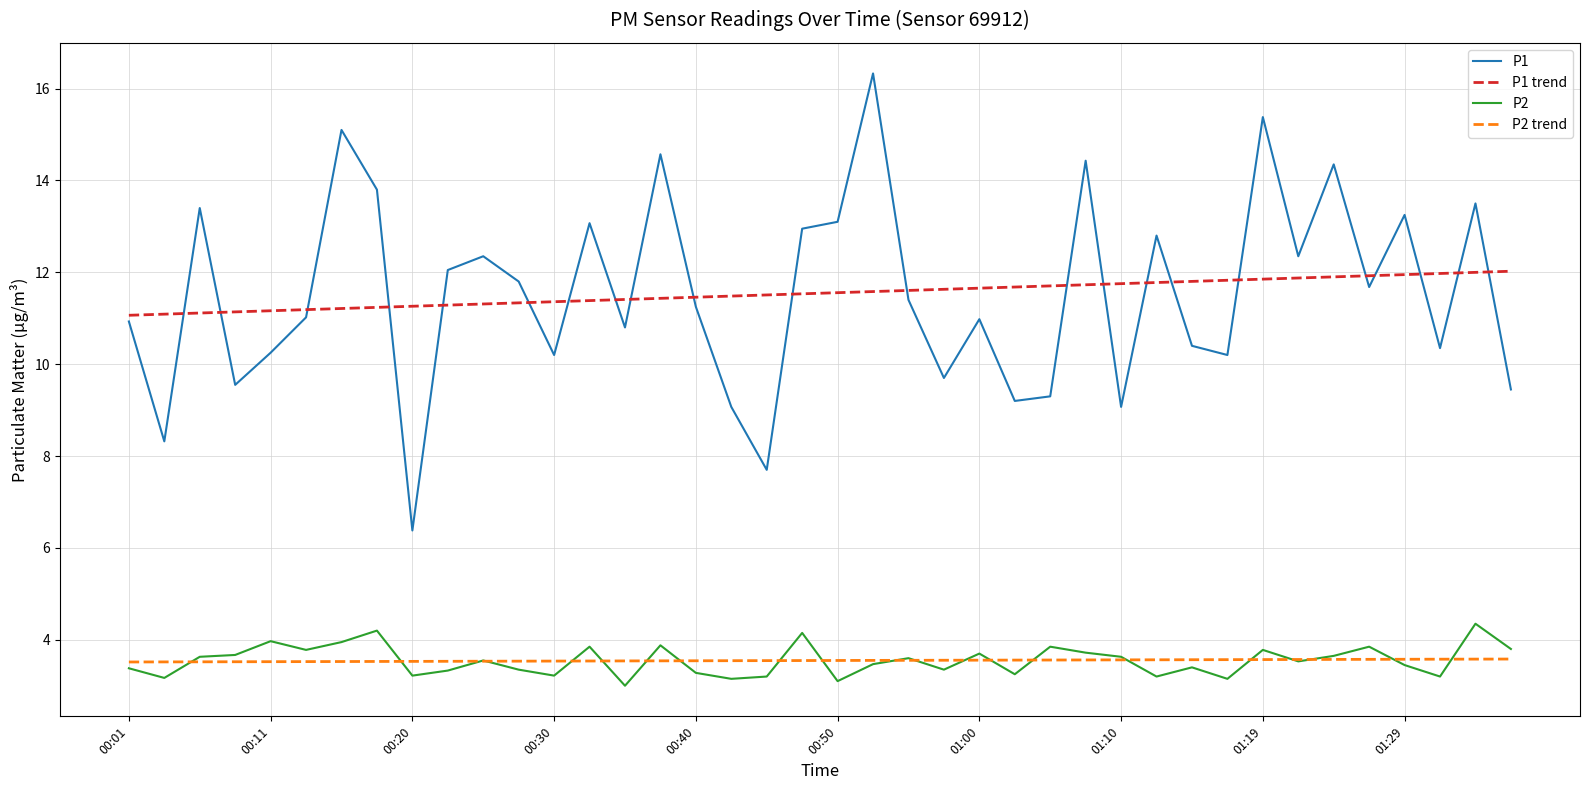

What are all the series names shown in the legend?

P1, P1 trend, P2, P2 trend